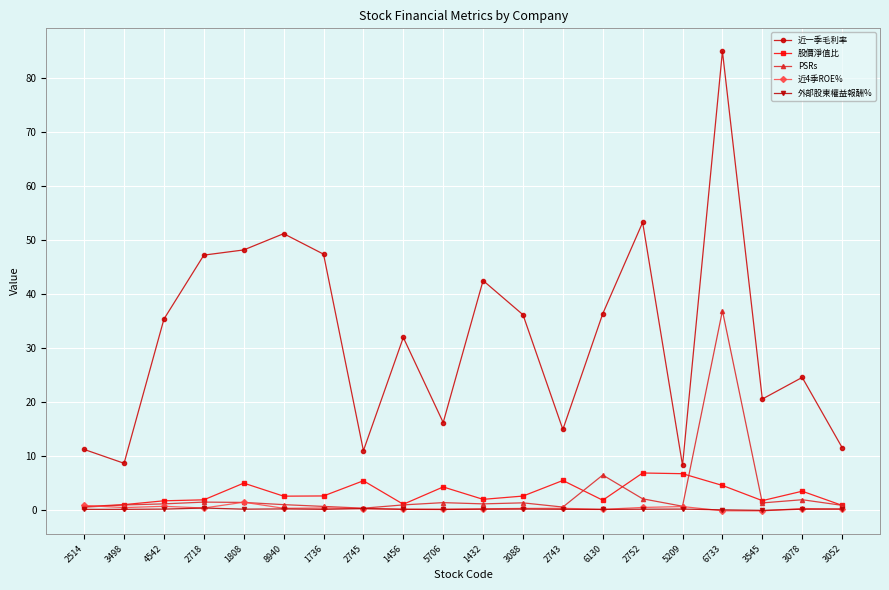

True or false: 近一季毛利率 and 外部股東權益報酬% intersect in this chart.

False